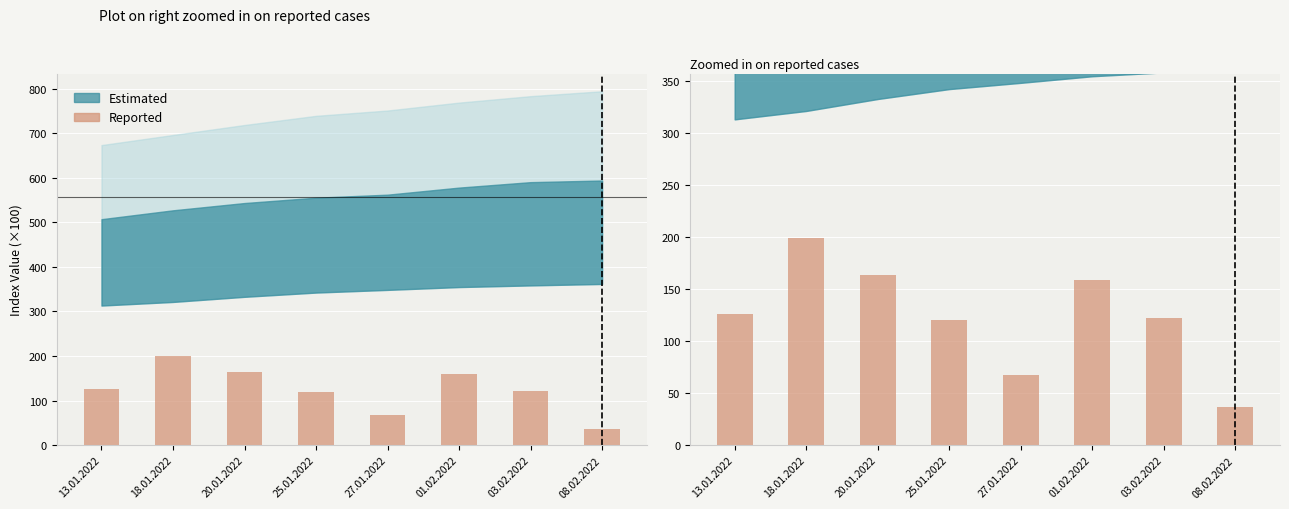

What is the change in value from 20.01.2022 to 08.02.2022?

-126.4